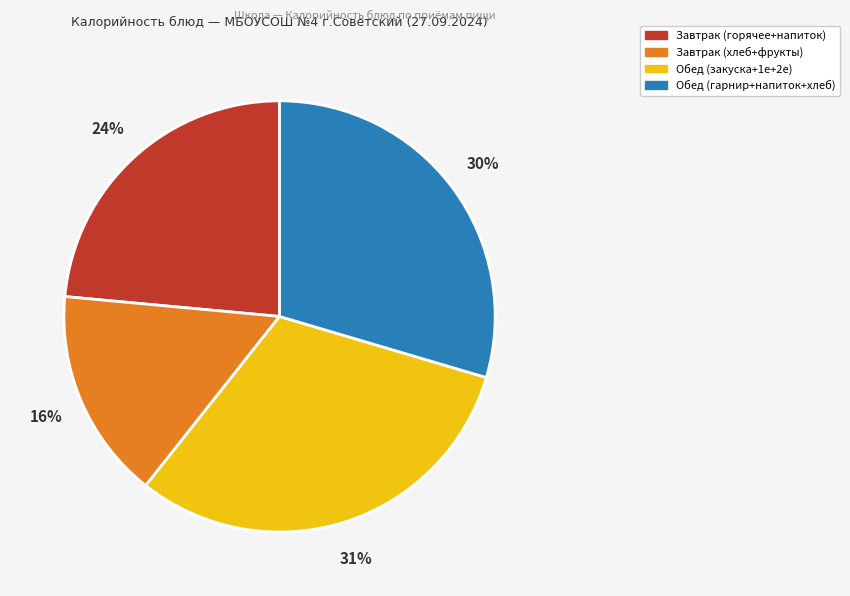

To the nearest percent, what is the difference between the largest and smallest slice percentages?

15%